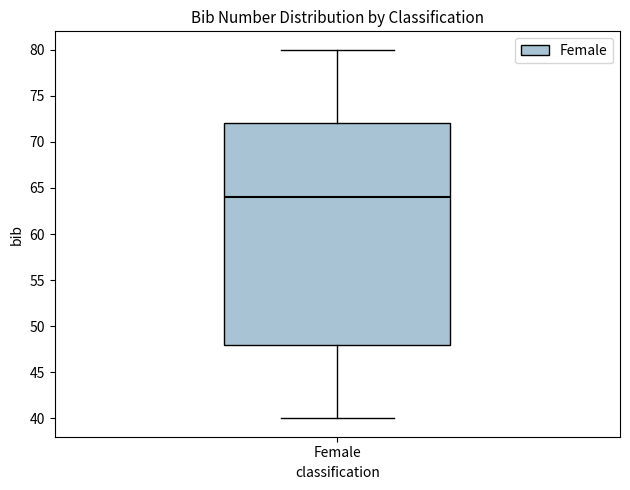

Read this box plot against the y-axis: the position of the median line, the range covered by the box, and the ends of both whiskers. The values are not printed on the chart, so give them approximately, as read against the axis.

median 64, box 48 to 72, whiskers 40 to 80